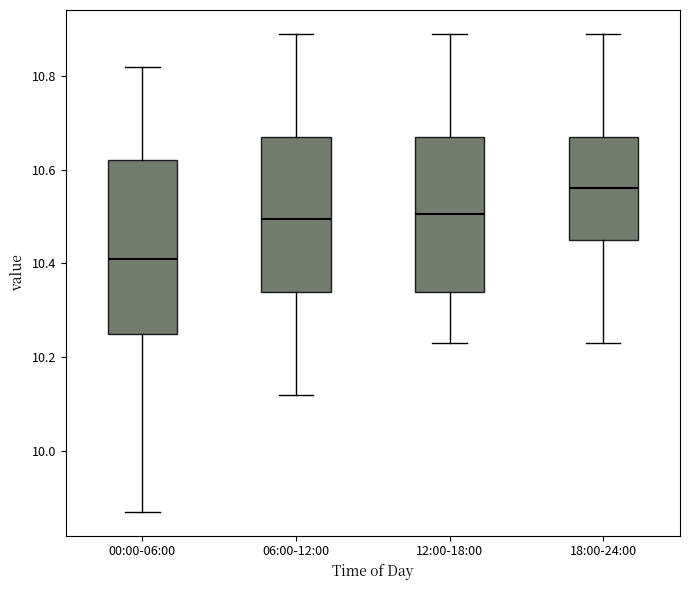

Which box is the tallest, from its lower edge to its upper edge?

00:00-06:00